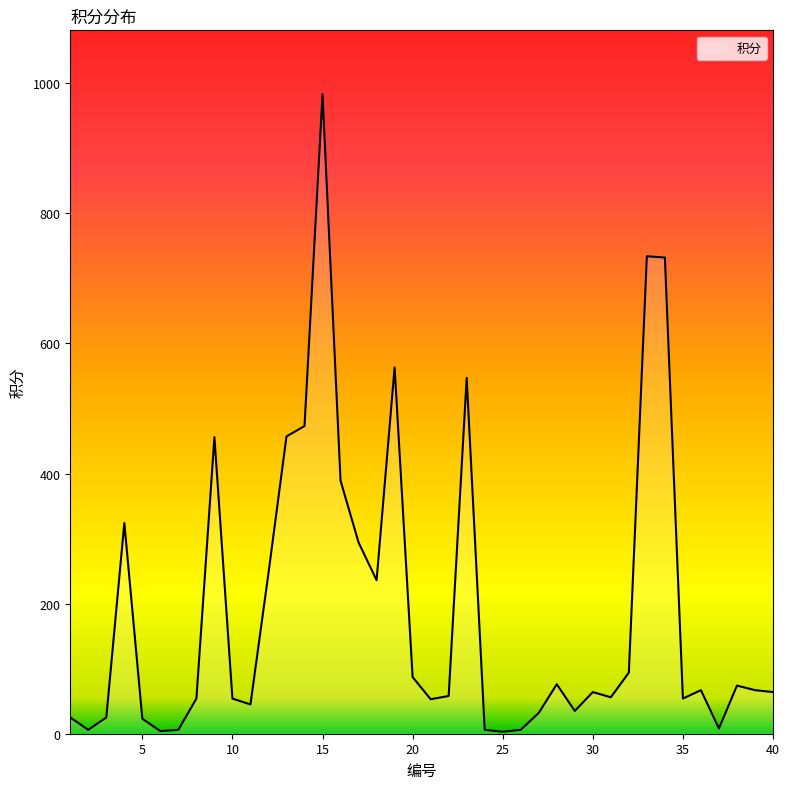

What is the maximum value shown in the chart?

983